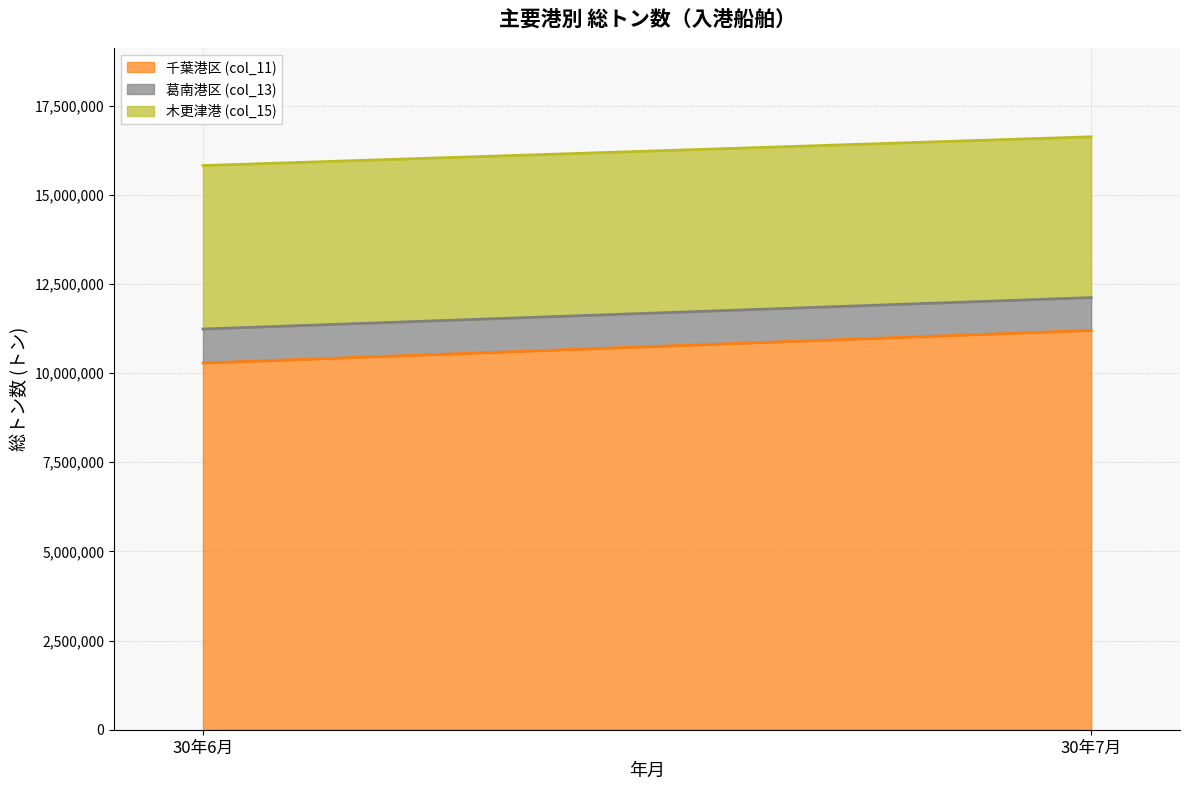

Reading right to left, what are all the values shown in this chart?

千葉港区 (col_11): 30年7月=11198828	30年6月=10283496
葛南港区 (col_13): 30年7月=919869	30年6月=953642
木更津港 (col_15): 30年7月=4510037	30年6月=4585133